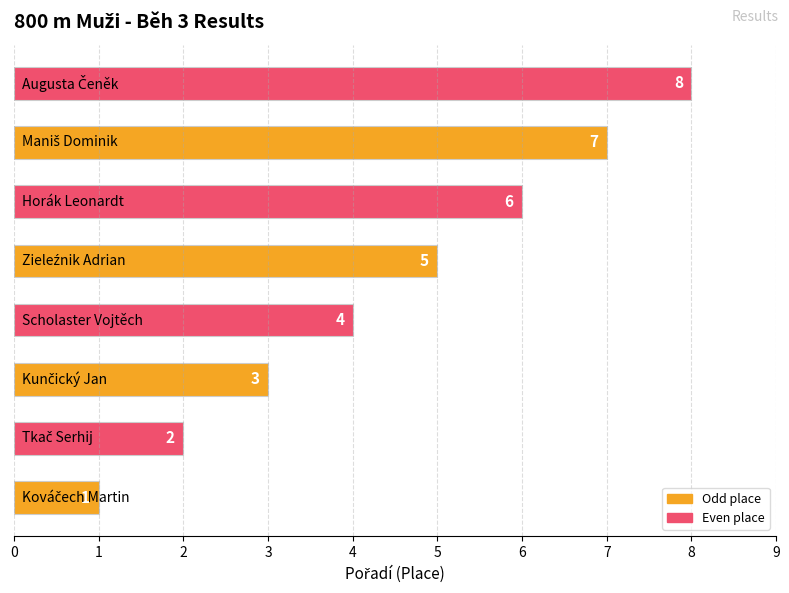

How many values are between 3 and 7?

5